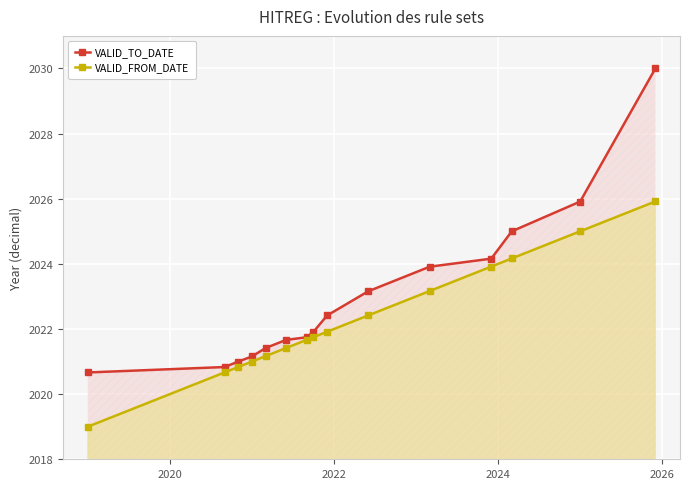

What is the value of the VALID_FROM_DATE point at the 13th from the left?

2024.2